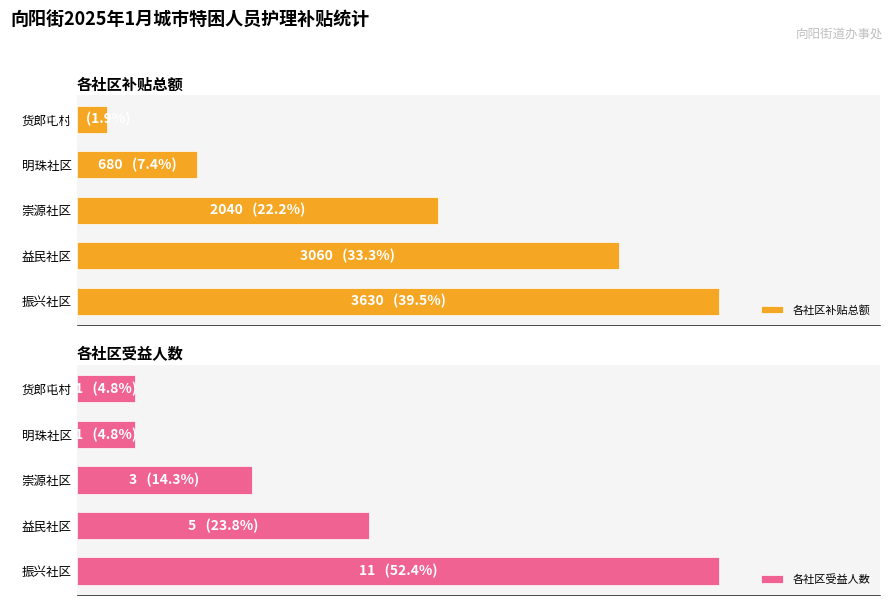

Reading right to left, list all the values displayed in this chart.

各社区补贴总额: 170	680	2040	3060	3630
各社区受益人数: 1	1	3	5	11